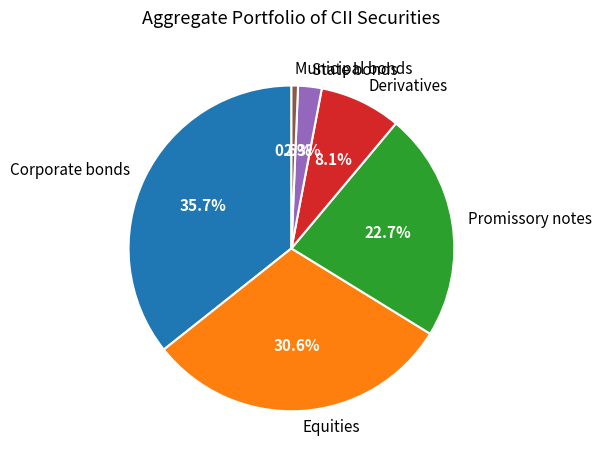

Rank the categories by value from lowest to highest.

Municipal bonds, State bonds, Derivatives, Promissory notes, Equities, Corporate bonds